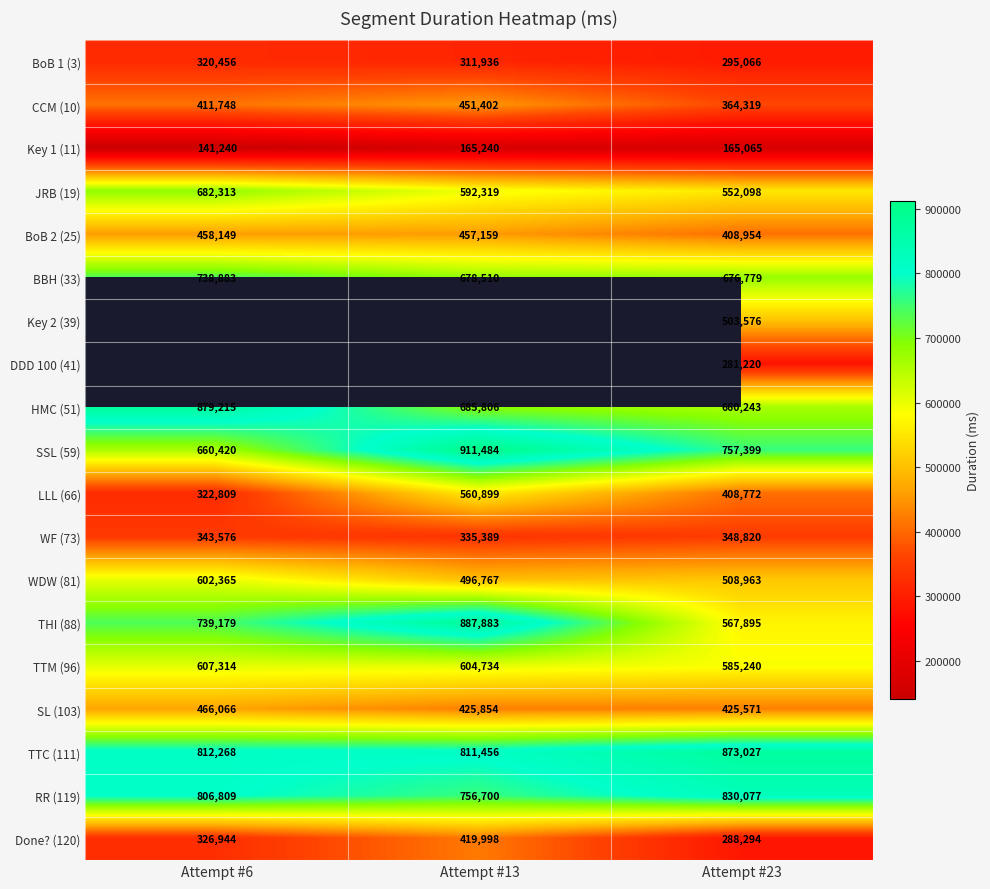

Count the Done? (120) values in the range 288294 to 419998.

3